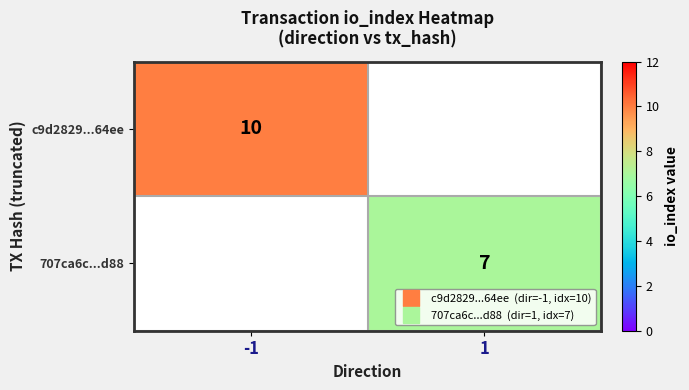

List the labels in order of c9d2829...64ee value, largest first.

-1, 1